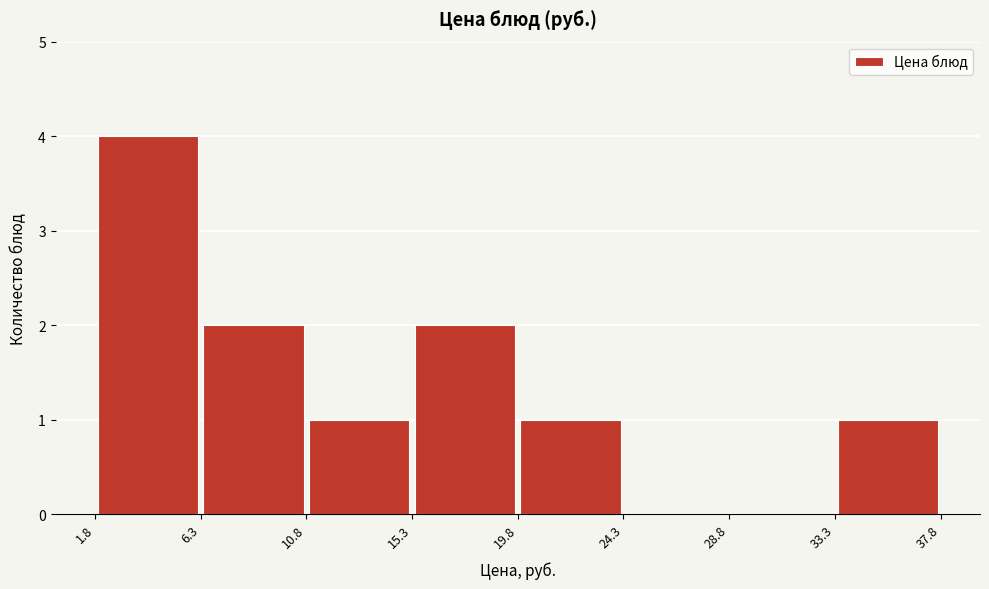

Reading left to right, transcribe this chart: for each bar, give the range it covers on the x-axis and its height. The values are not printed on the chart, so give them approximately, as read against the axis.

1.8 to 6.3: 4
6.3 to 10.8: 2
10.8 to 15.3: 1
15.3 to 19.8: 2
19.8 to 24.3: 1
24.3 to 28.8: 0
28.8 to 33.3: 0
33.3 to 37.8: 1